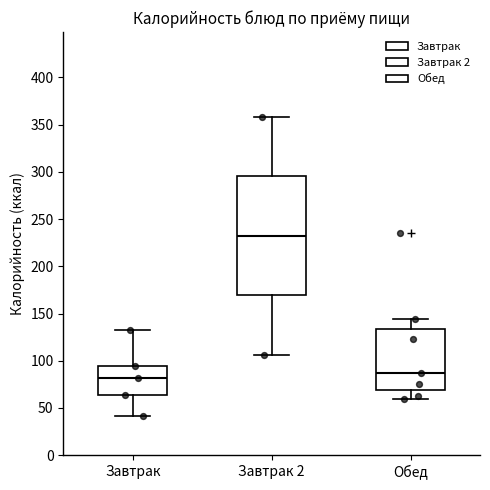

Reading left to right, transcribe this box plot: for each box, give where its median line is, the range the box spans, and where its two whiskers end, as read against the y-axis. The values are not printed on the chart, so give them approximately, as read against the axis.

Завтрак: median 80, box 65 to 95, whiskers 40 to 135
Завтрак 2: median 230, box 170 to 295, whiskers 105 to 360
Обед: median 85, box 70 to 135, whiskers 60 to 145